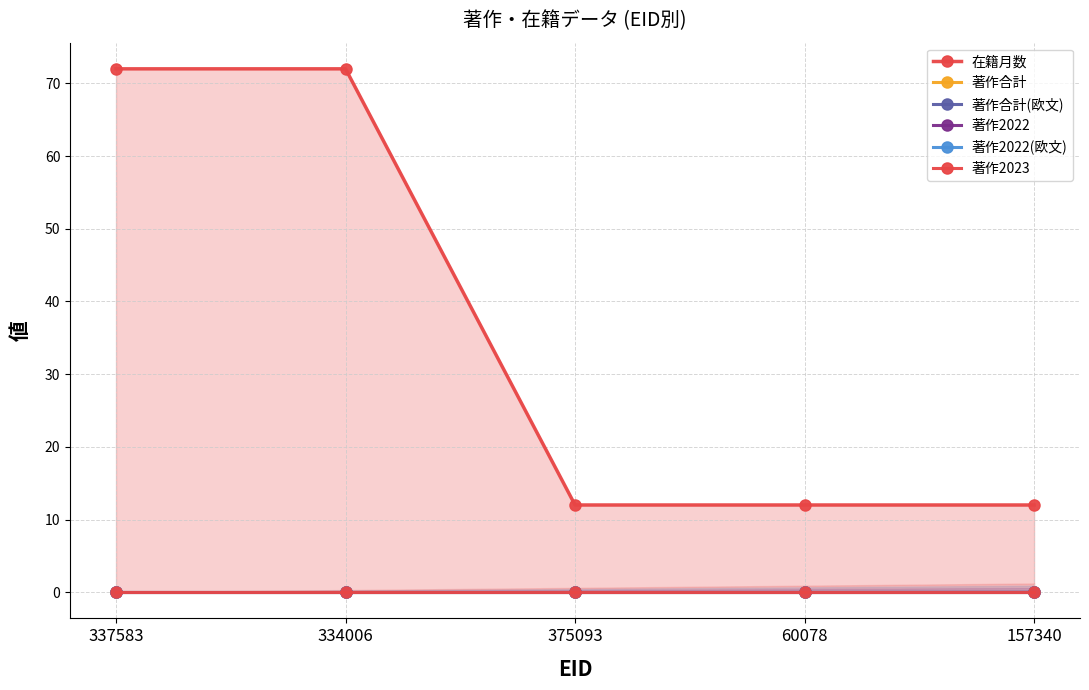

True or false: 著作合計(欧文) has a value of 0 at 60078.

True